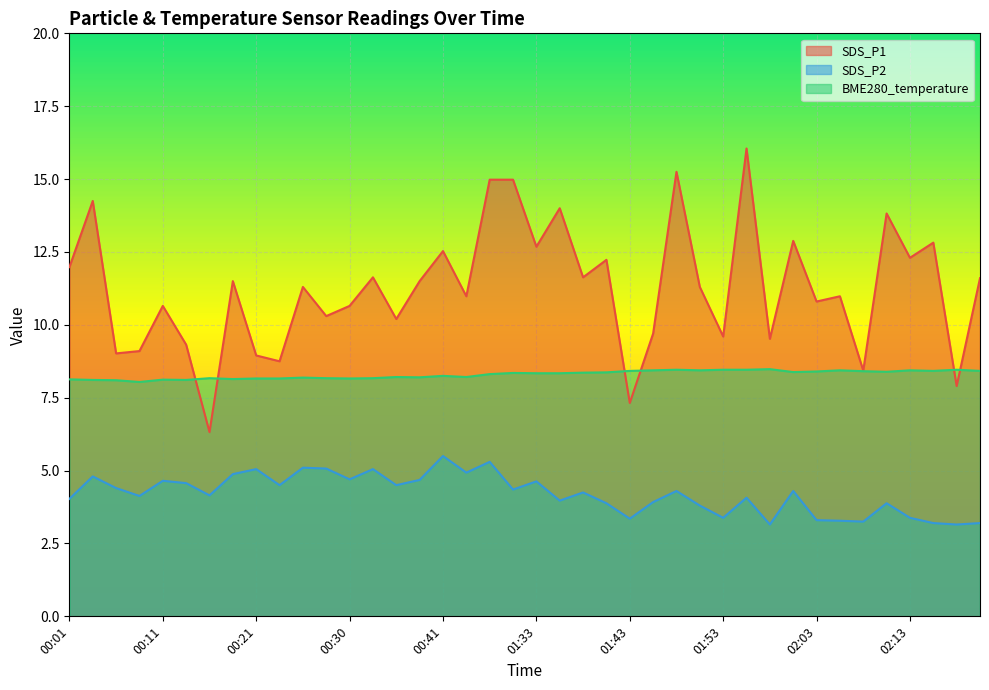

What is the smallest value displayed?

3.1